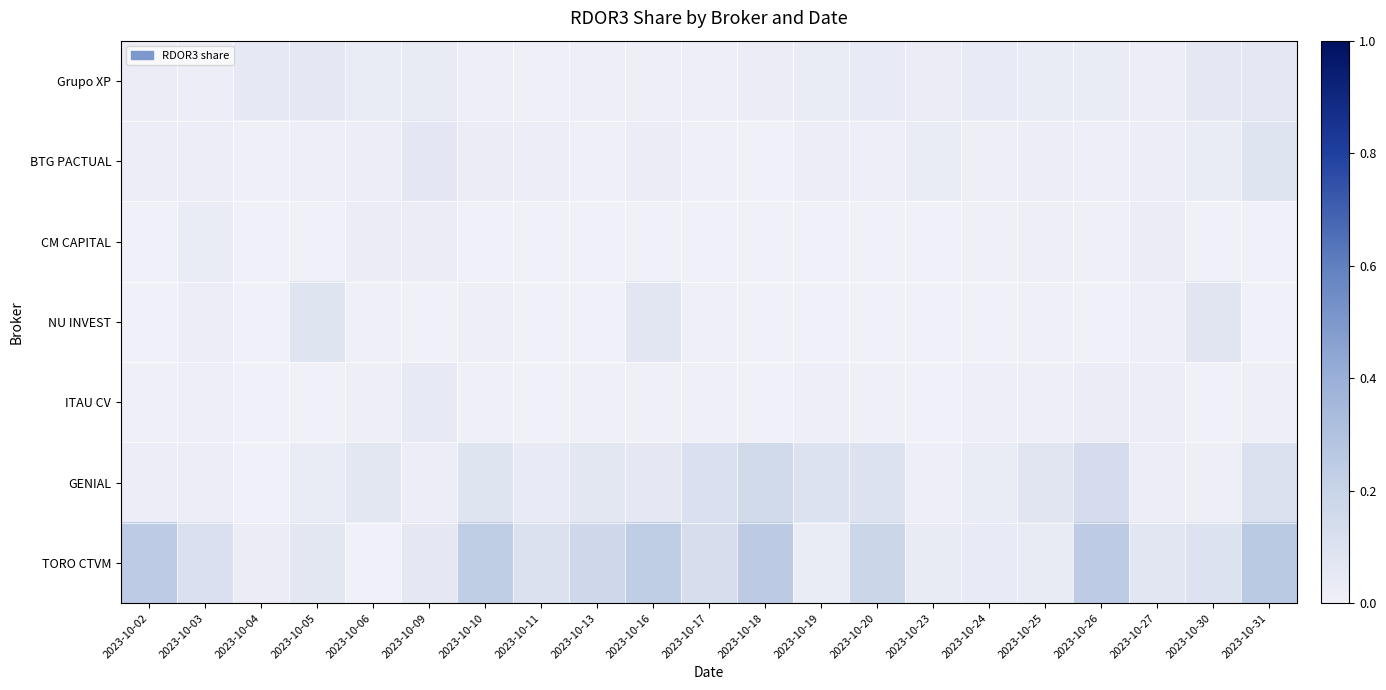

At which category is the sum across all series the highest?

2023-10-31